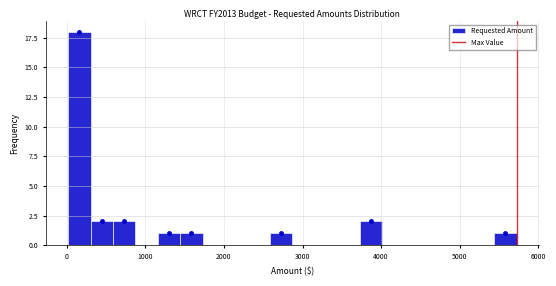

Around what value on the x-axis is the tallest bar? Give the approximate position of its centre, as read against the axis.

200